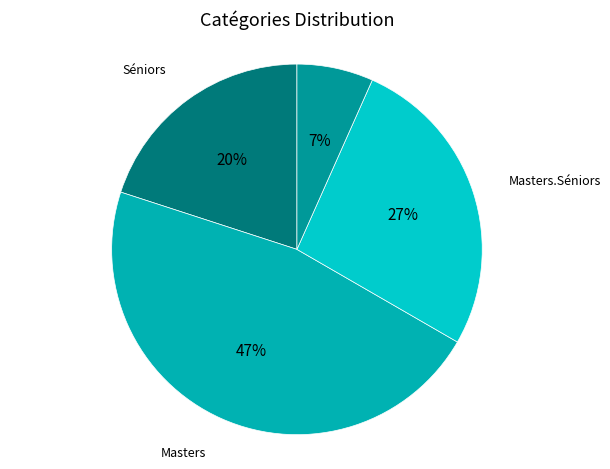

What percentage is the Masters slice, to the nearest percent?

47%